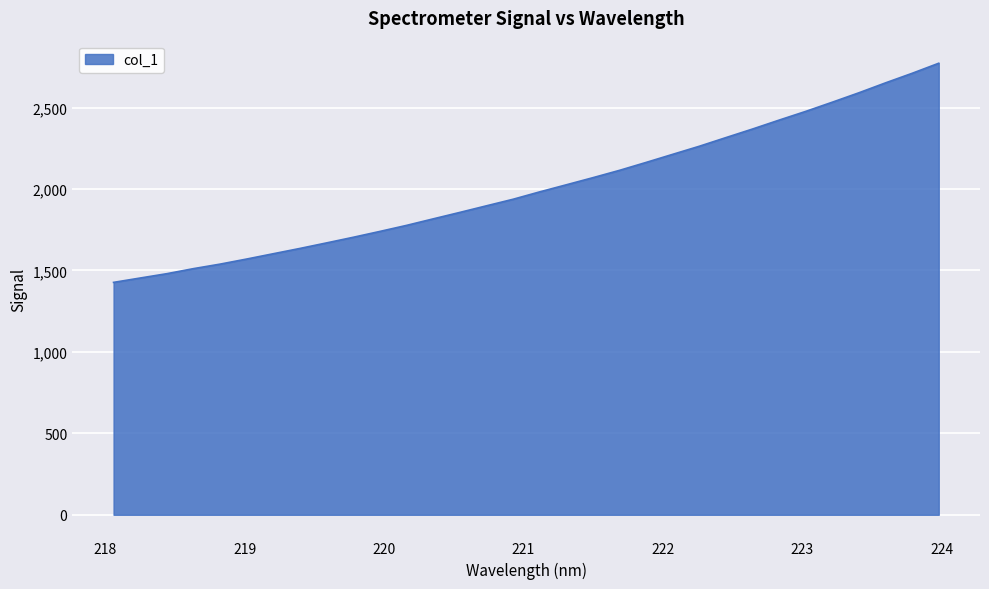

What is the greatest value displayed?

2771.8